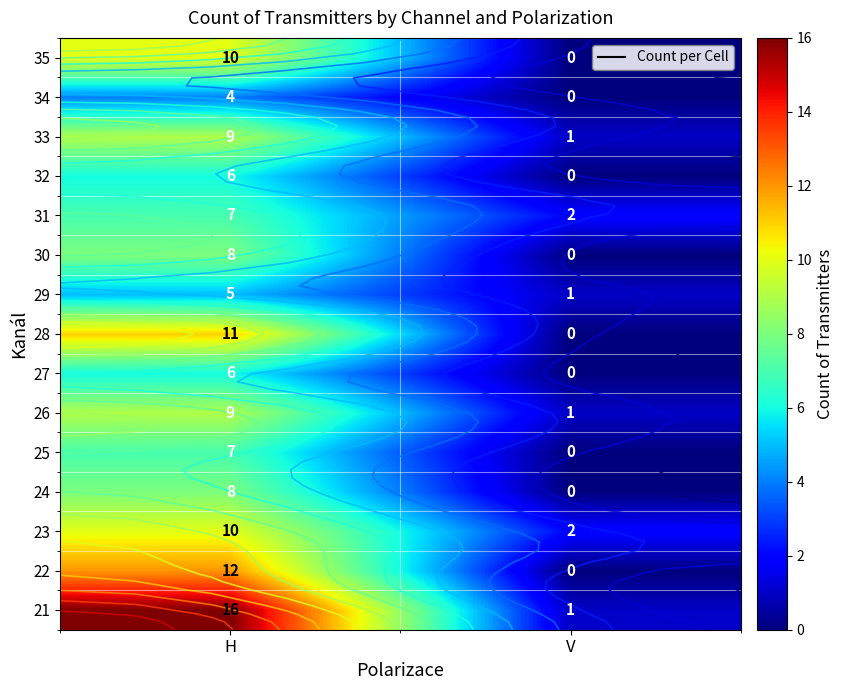

True or false: 29 has a value of 1 at V.

False